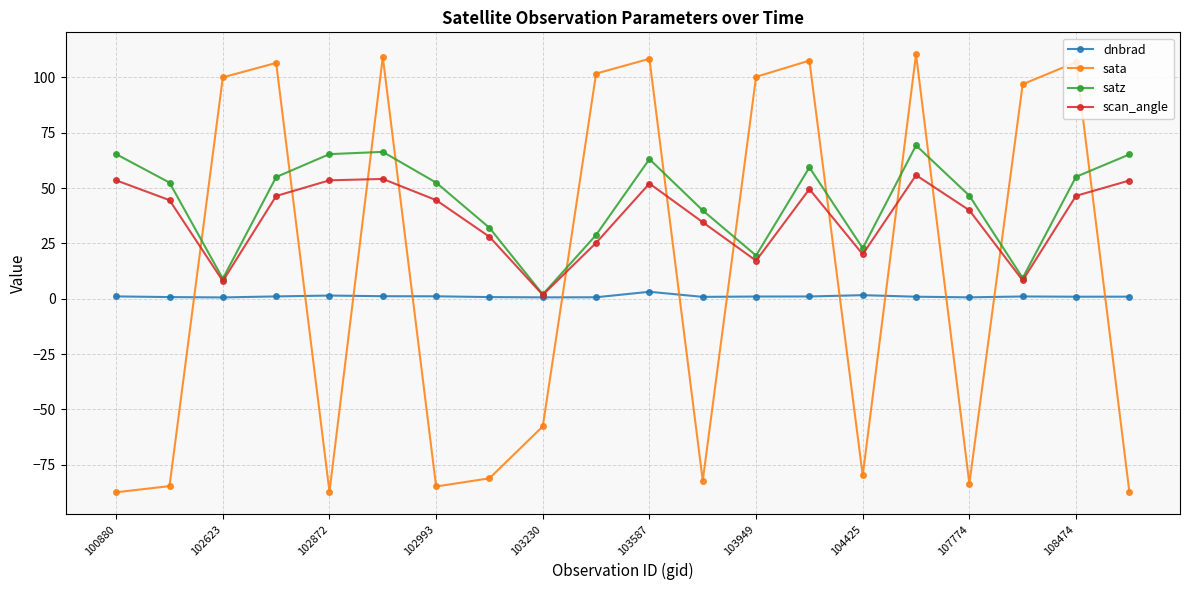

What are all the series names shown in the legend?

dnbrad, sata, satz, scan_angle